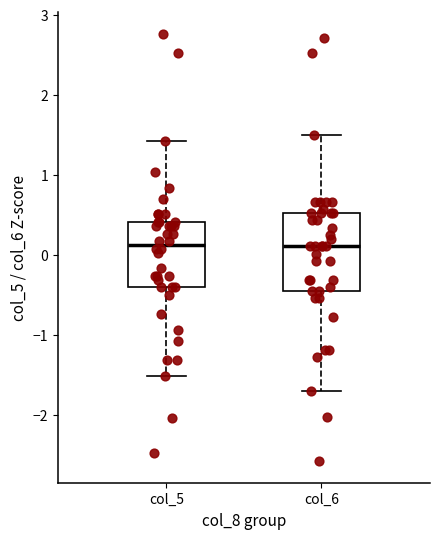

Reading left to right, transcribe this box plot: for each box, give where its median line is, the range the box spans, and where its two whiskers end, as read against the y-axis. The values are not printed on the chart, so give them approximately, as read against the axis.

col_5: median 0.1, box -0.4 to 0.4, whiskers -1.5 to 1.4
col_6: median 0.1, box -0.5 to 0.5, whiskers -1.7 to 1.5